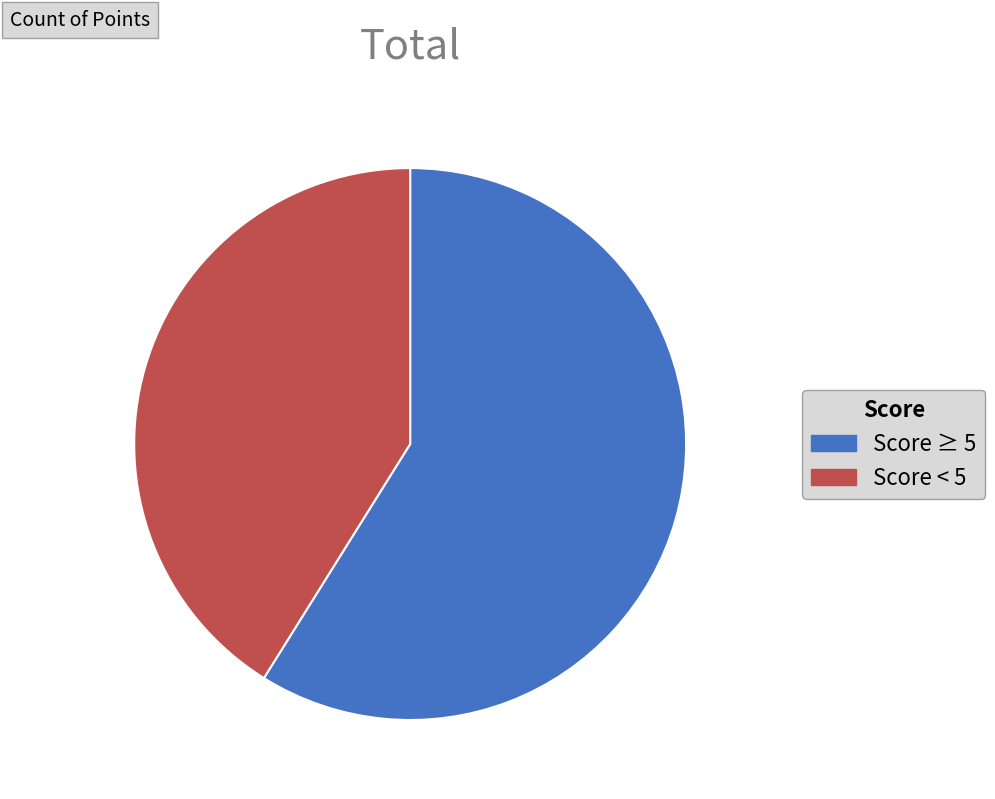

Do Score ≥ 5 and Score < 5 together represent more than half of the pie?

Yes